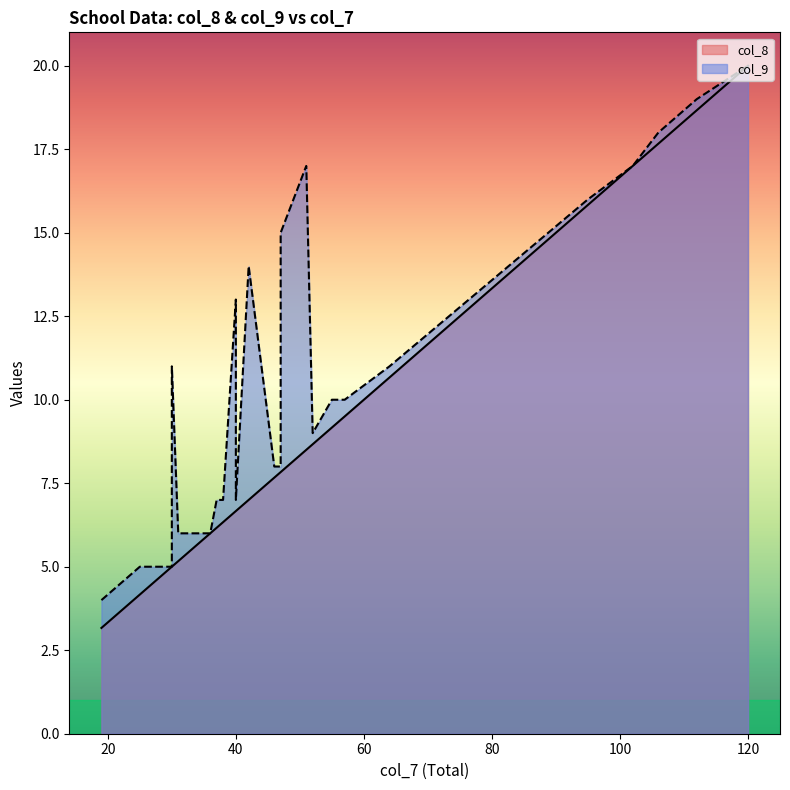

True or false: col_8 and col_9 cross at least once.

False